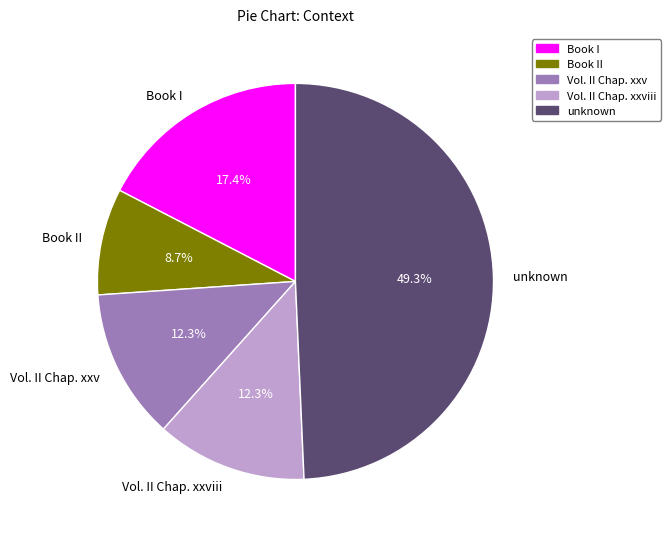

Is there a majority slice in this chart?

No